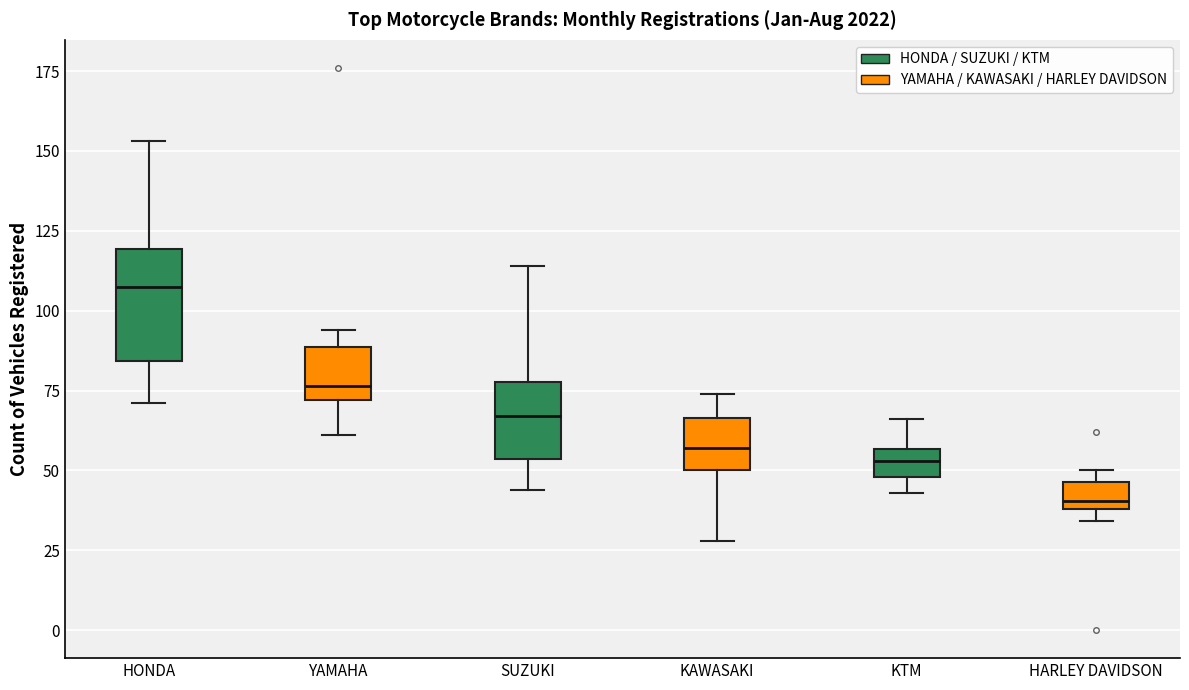

Which box has the lowest median line?

HARLEY DAVIDSON